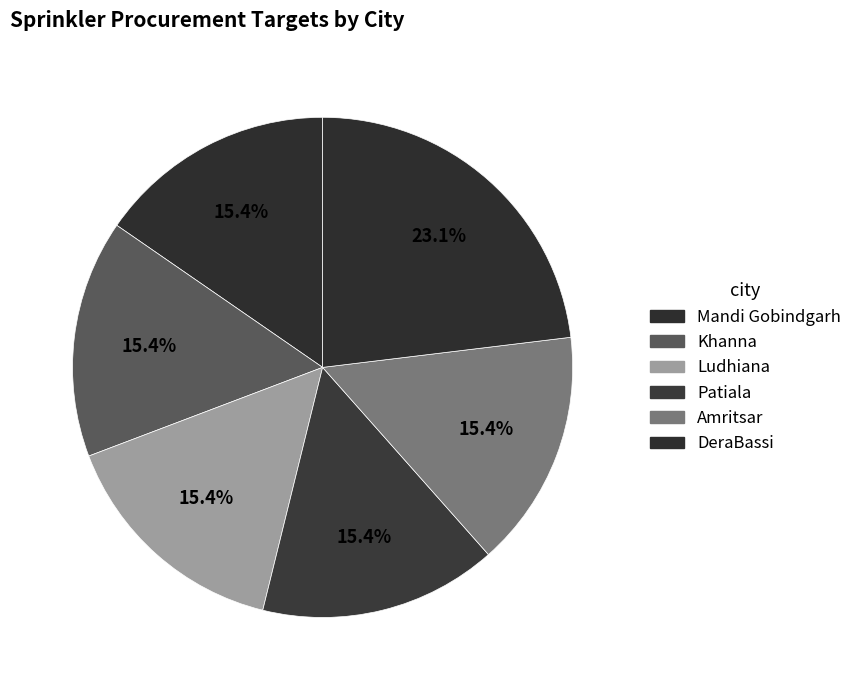

Which category has the biggest portion of the pie?

DeraBassi